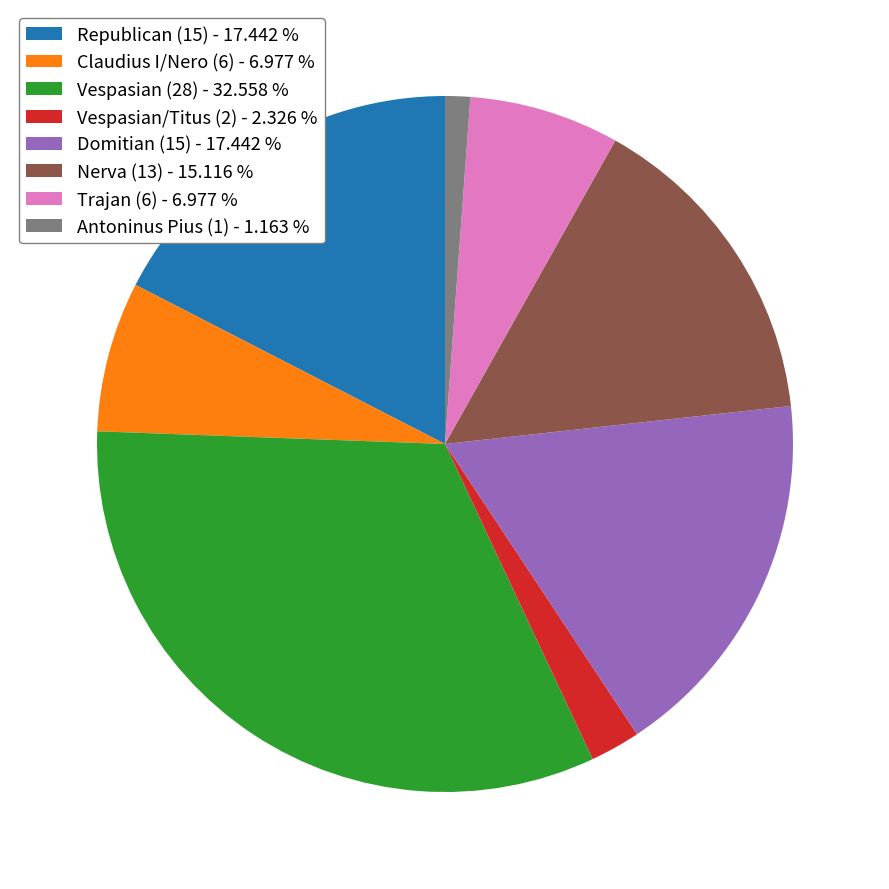

Combined, do Antoninus Pius (1) and Domitian (15) account for over 50%?

No